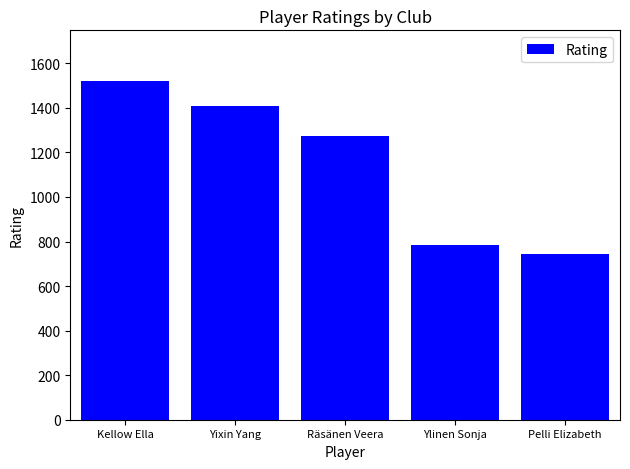

At which category does the chart reach its peak across all series?

Kellow Ella